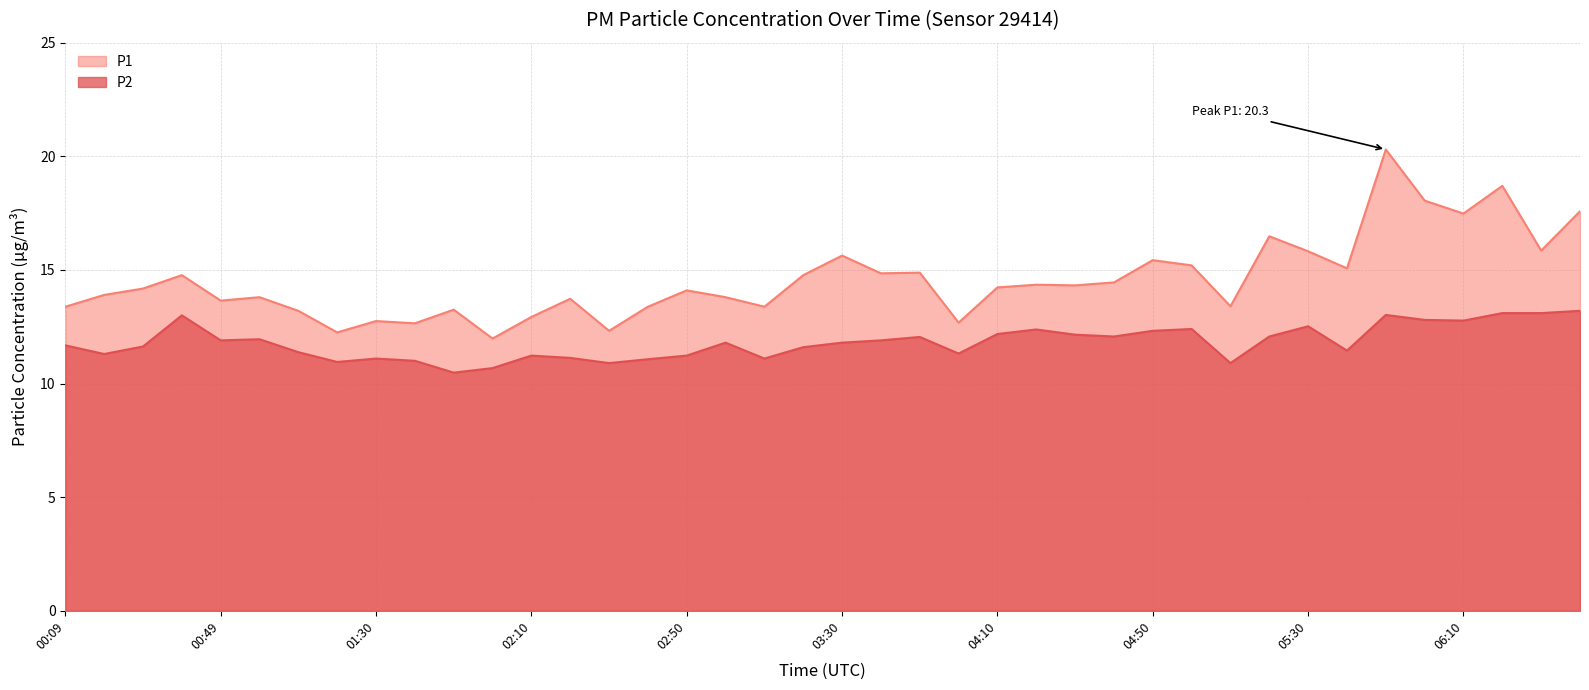

True or false: P2 and P1 cross at least once.

False